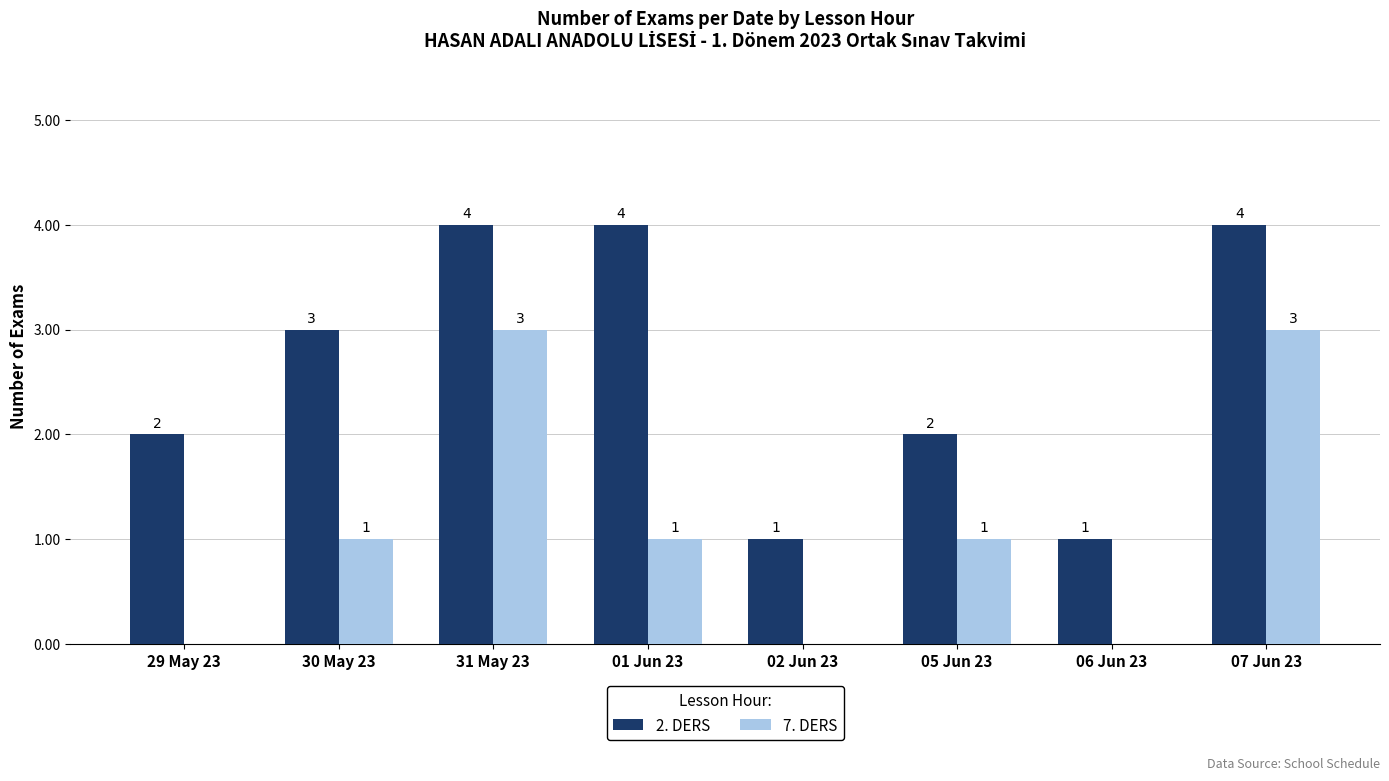

Read the 7. DERS value at 07 Jun 23.

3